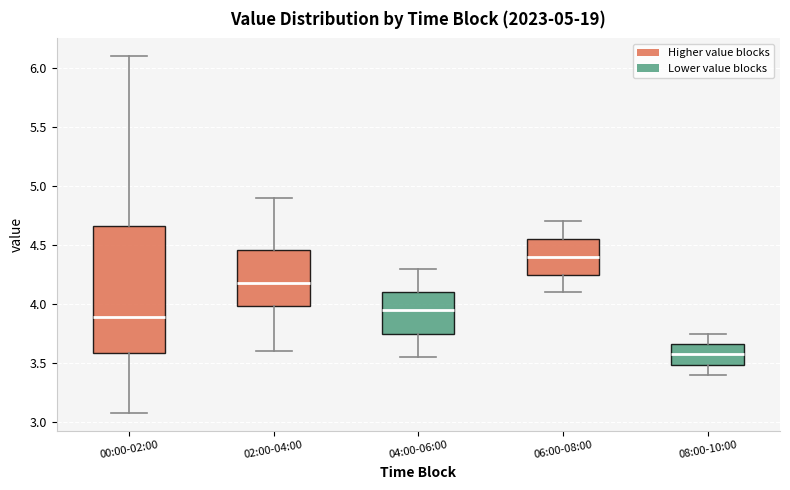

Which box has the lowest median line?

08:00-10:00